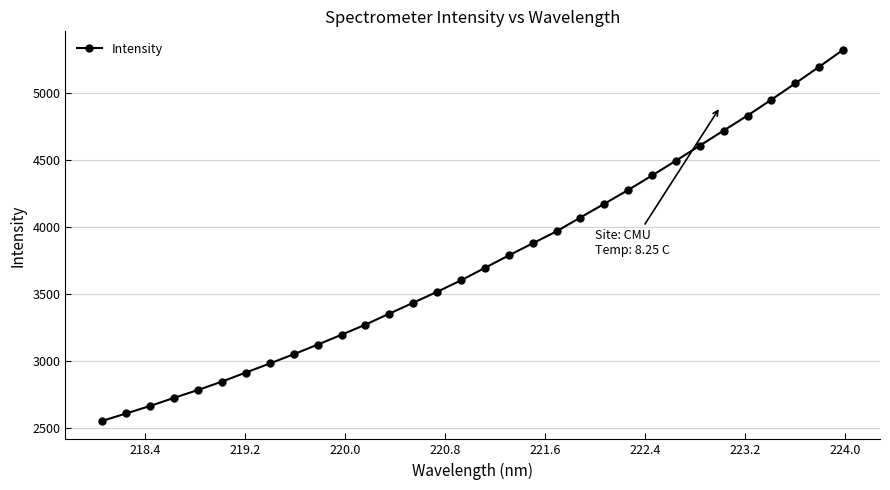

What is the value of the 23rd point from the left?

4278.5